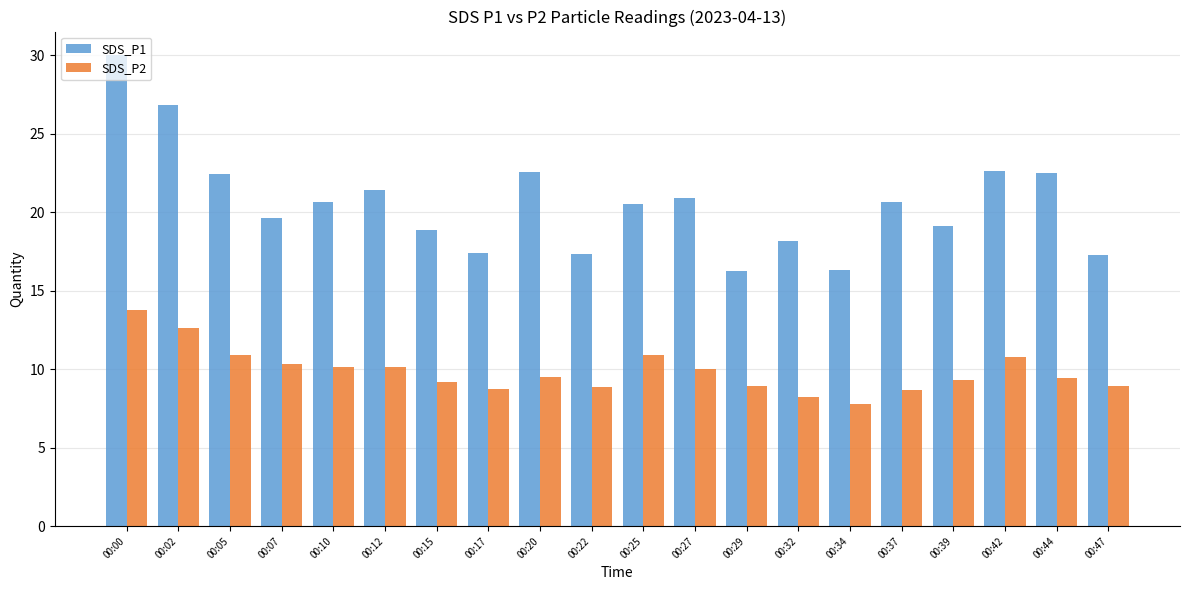

Between 00:02 and 00:32, which series saw the biggest shift?

SDS_P1